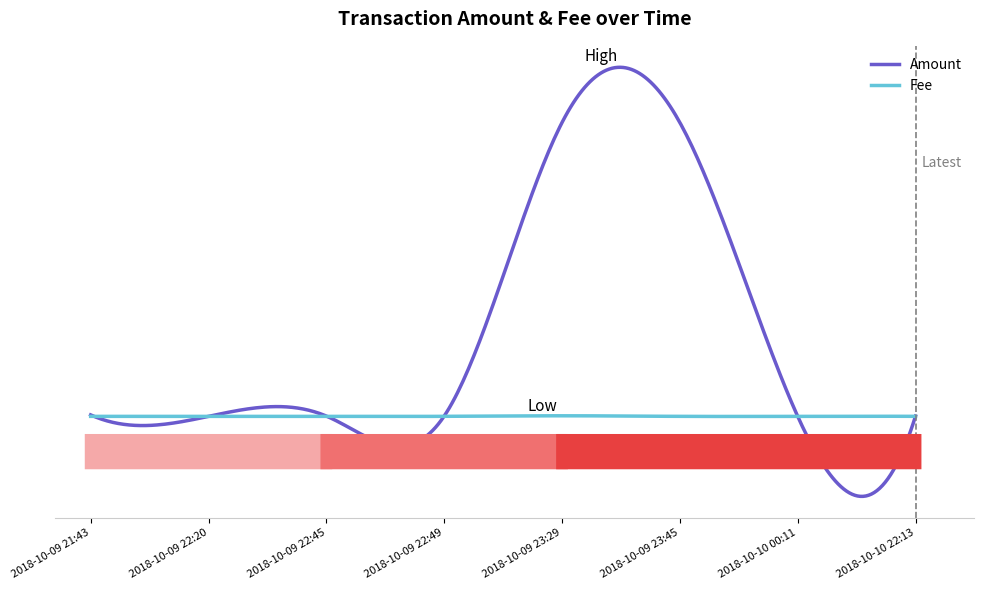

Does the chart have visible grid lines?

No